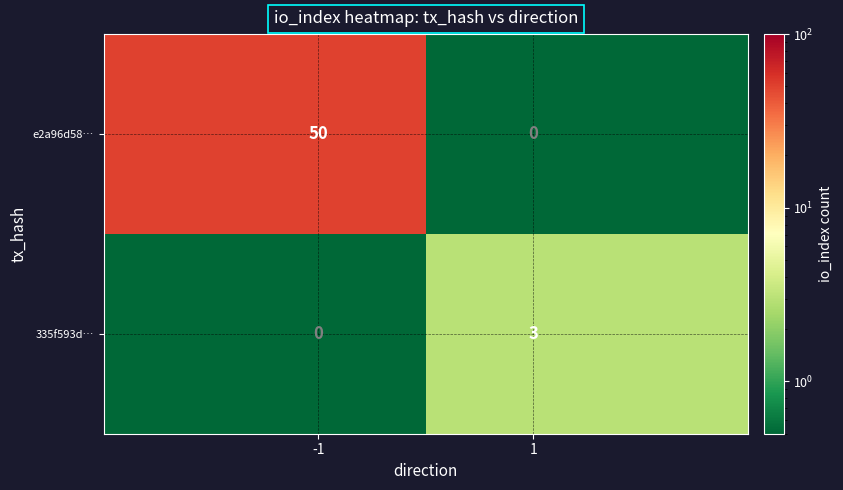

What is the maximum value for 335f593d…?

3